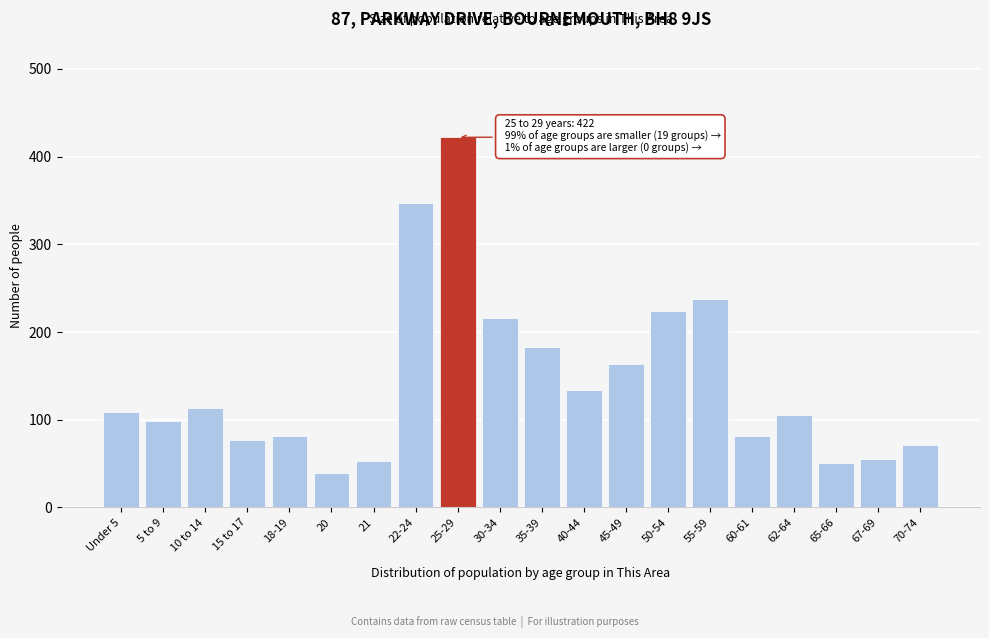

What is the change in value from 25-29 to 62-64?

-317